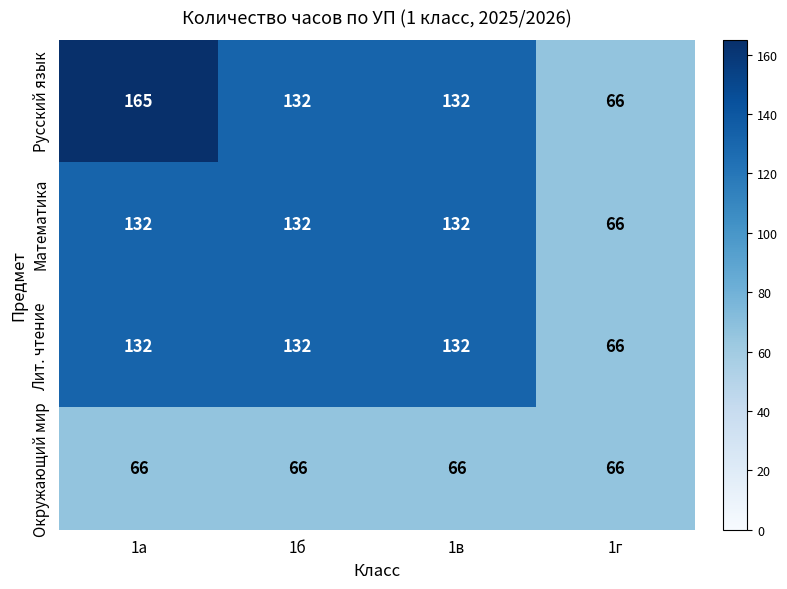

What is the average value of the Математика series?

116